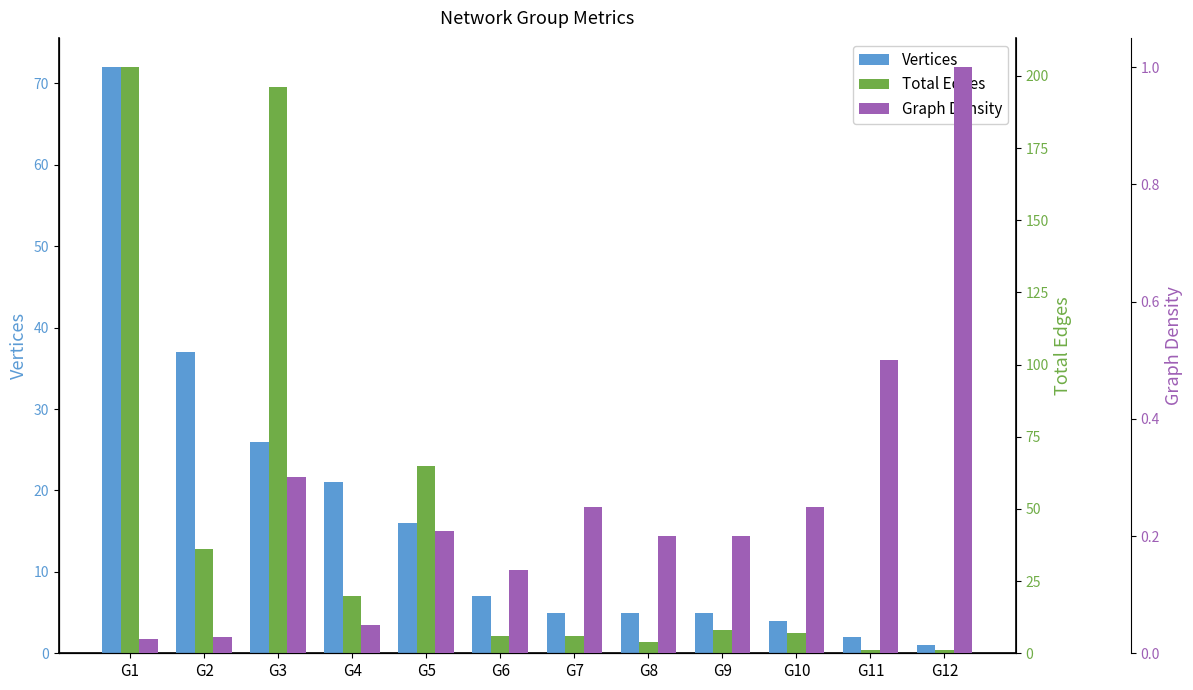

Between G10 and G5, which is larger?

G5